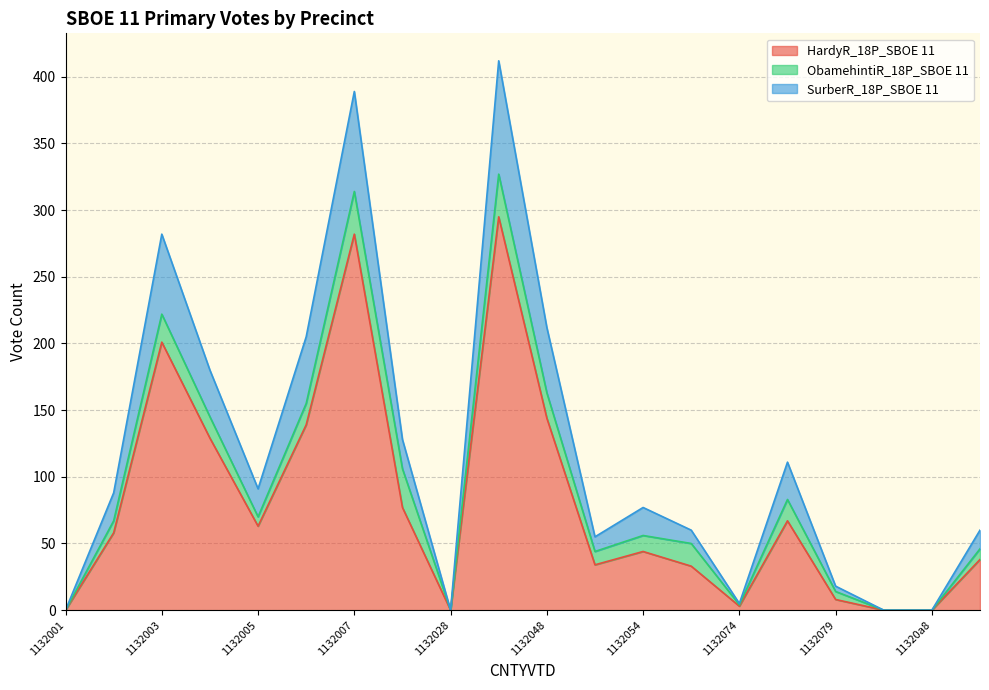

What is the label of the 1st point from the right?

1132300